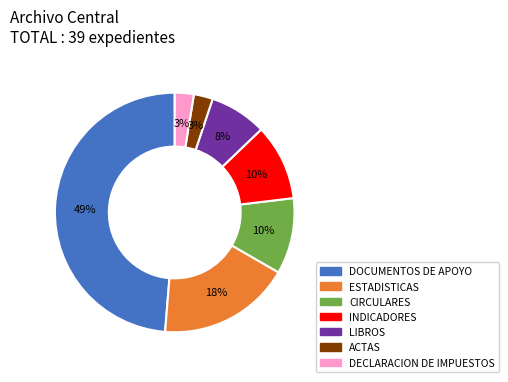

Between DOCUMENTOS DE APOYO and INDICADORES, which is larger?

DOCUMENTOS DE APOYO